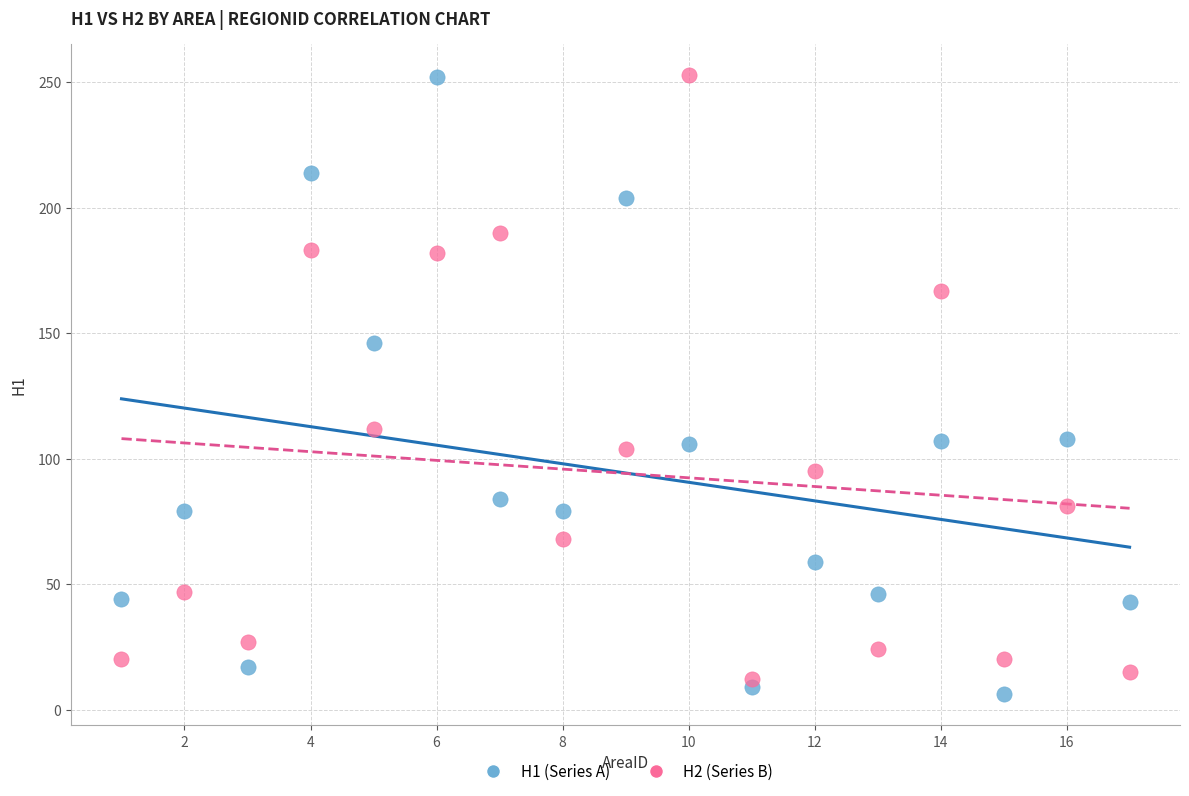

In the H2 (Series B) series, what Y value is closest to 132?

112